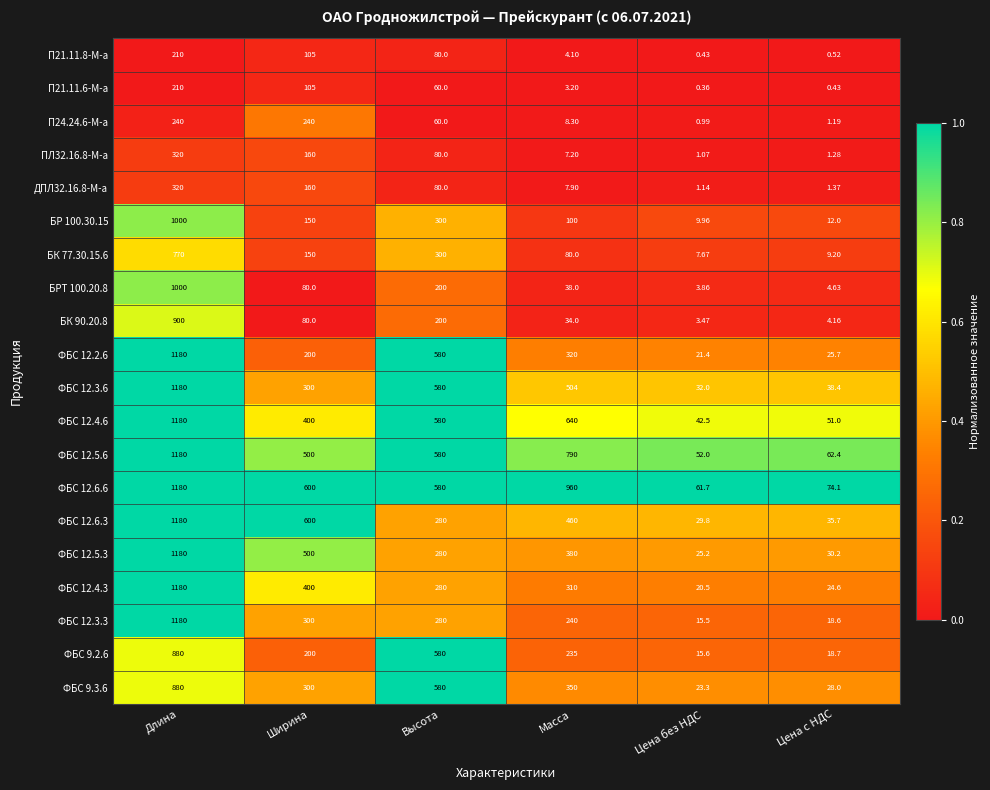

Is the value of ФБС 12.4.3 at Цена без НДС greater than the value of БК 90.20.8 at Цена без НДС?

Yes